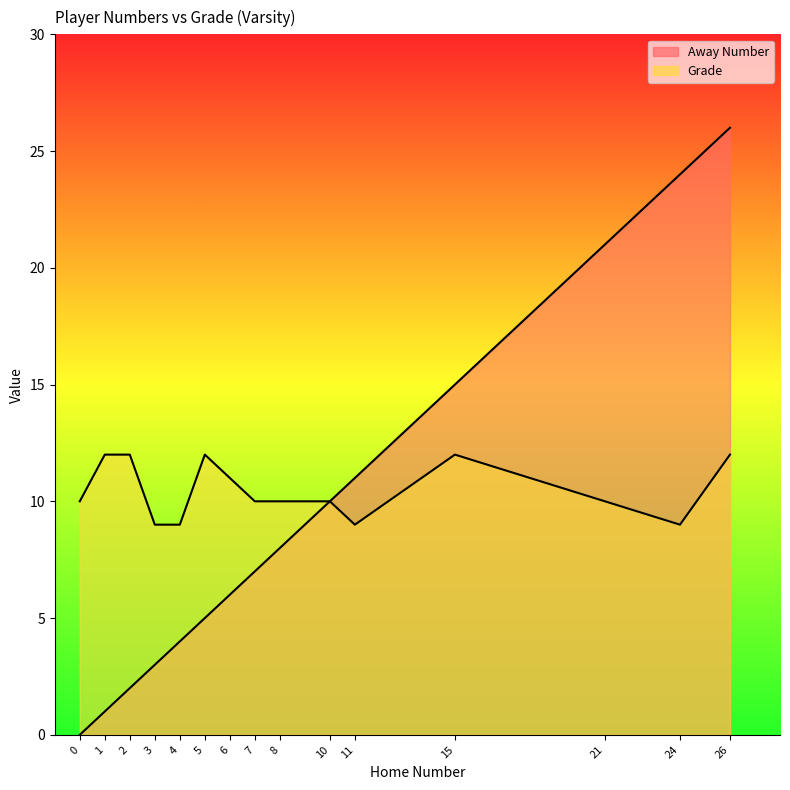

What are all the series names shown in the legend?

Away Number, Grade